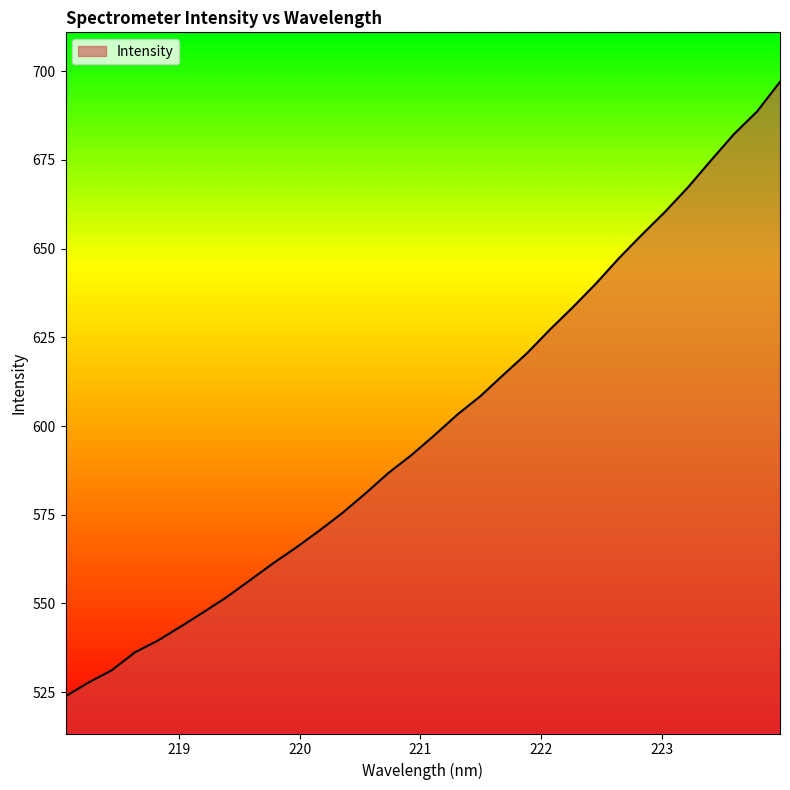

What is the difference between the maximum and minimum values?

173.1